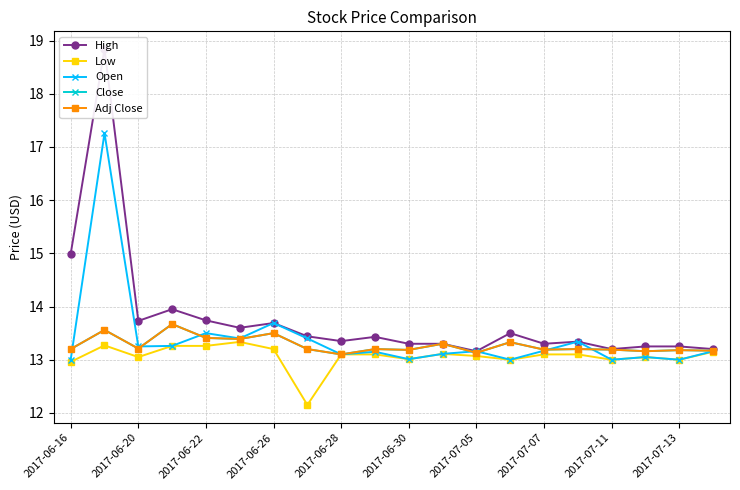

True or false: High and Open intersect in this chart.

False